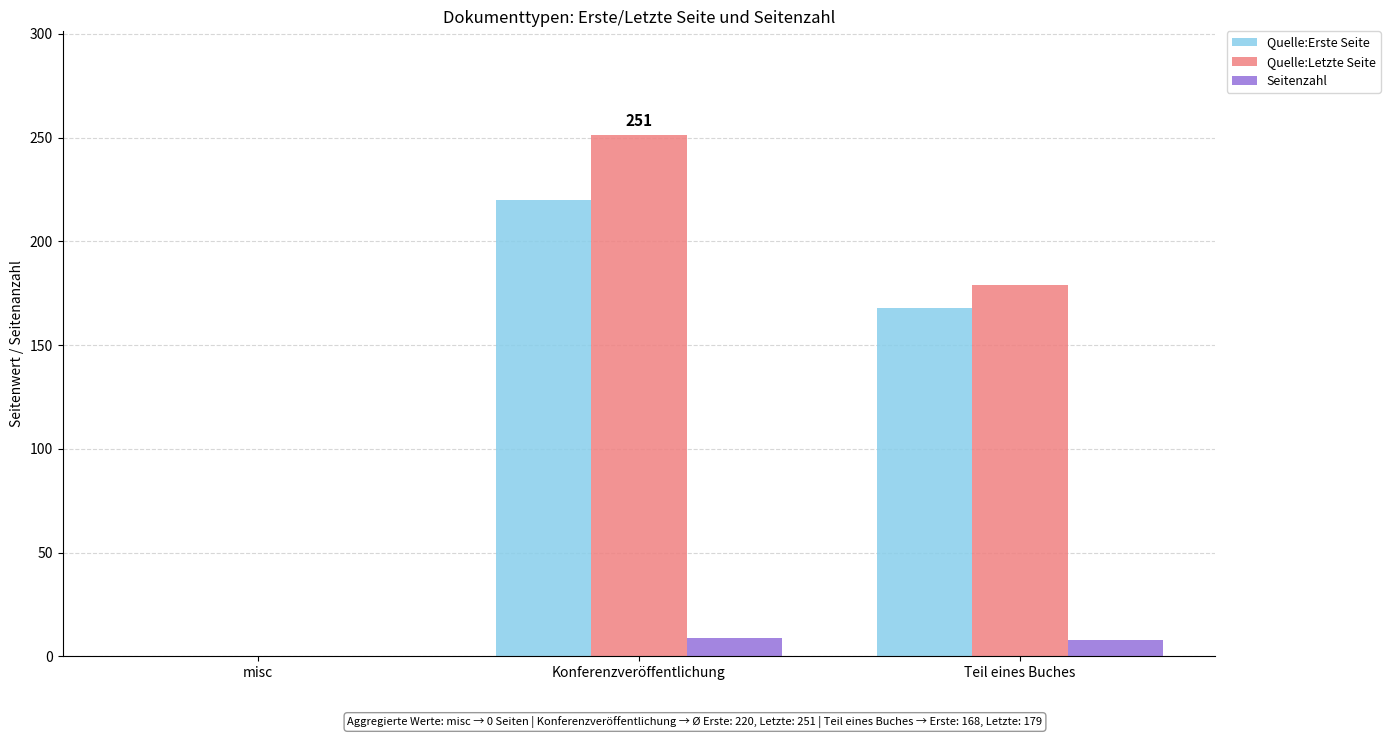

The Seitenzahl series shows 0 at misc. True or false?

True